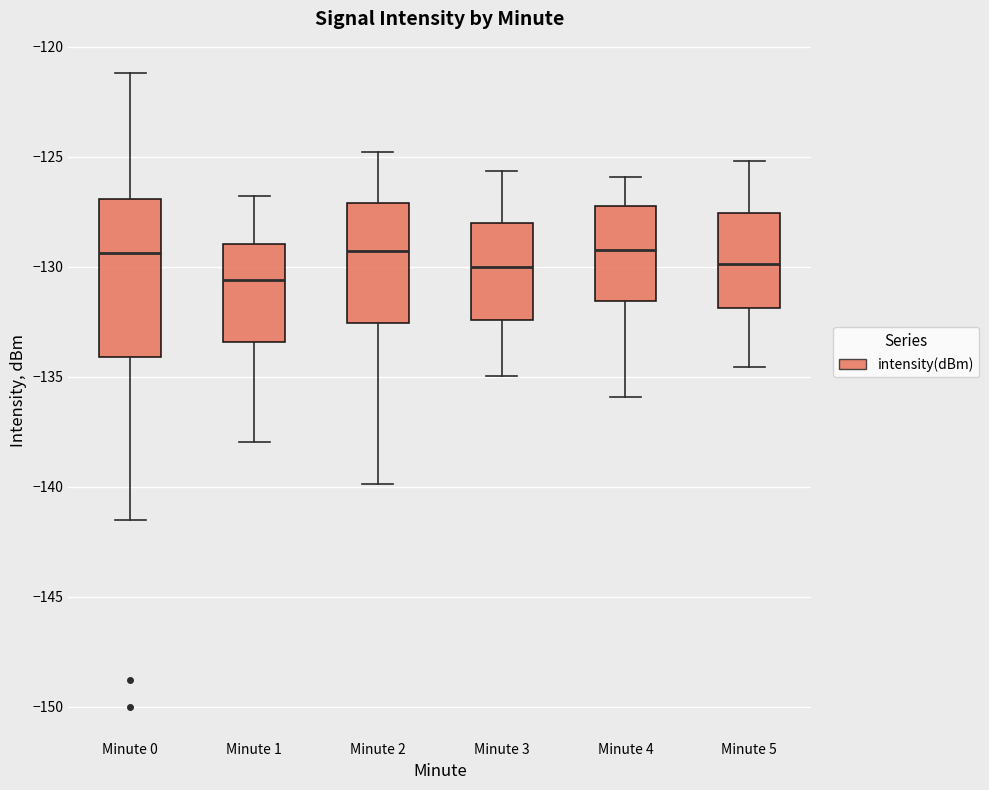

Where does the median line of the box for Minute 0 sit on the y-axis? The values are not printed on the chart, so give them approximately, as read against the axis.

-129.5